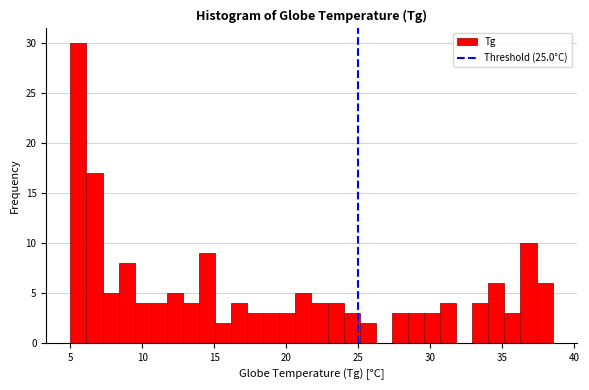

Read against the x-axis, roughly where is the centre of the tallest bar?

5.5